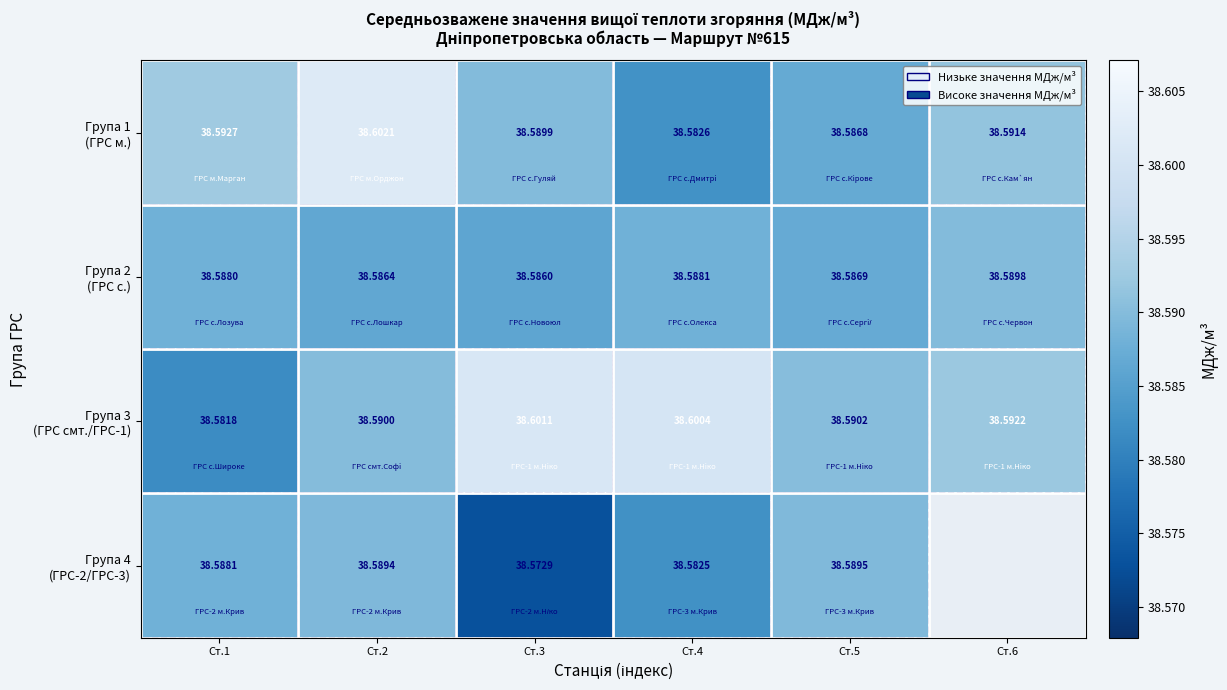

Is it true that Група 3 (ГРС смт./ГРС-1) equals 22.4 at Ст.1?

False